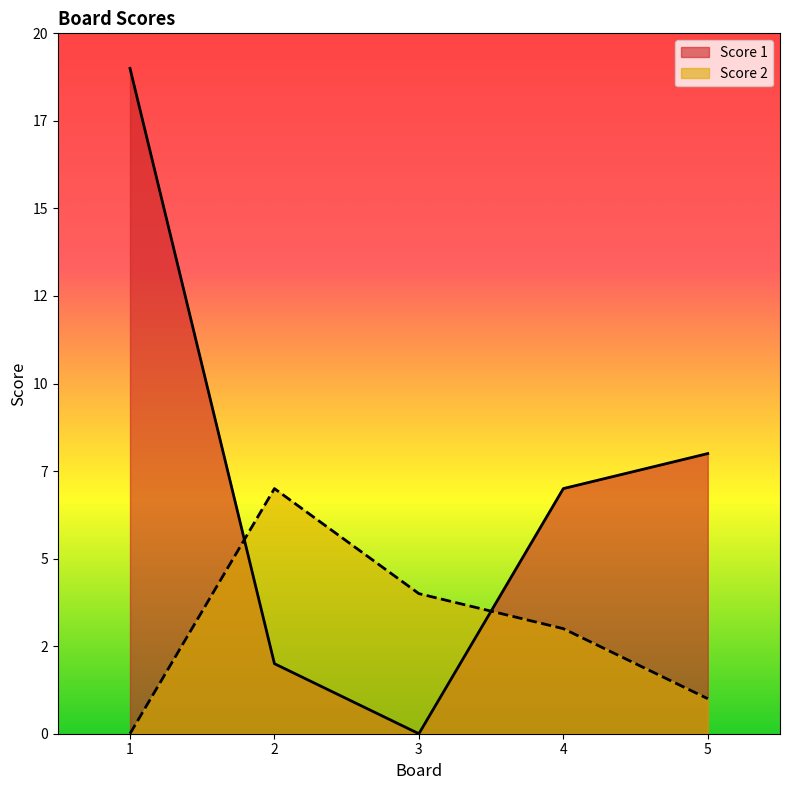

After their last crossing, which series has the higher values: Score 2 or Score 1?

Score 1